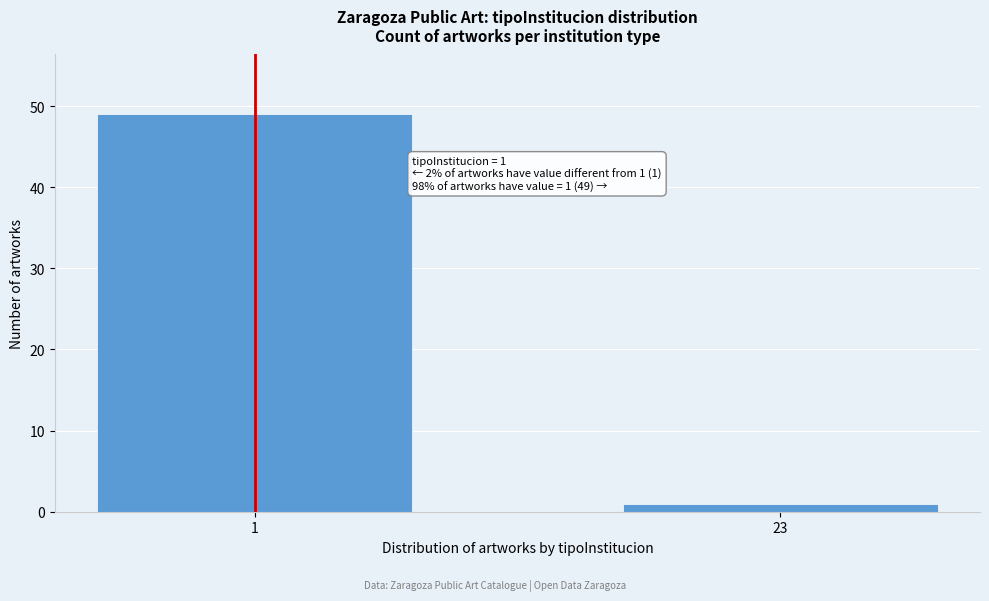

Reading right to left, extract all data points from this chart.

1	49